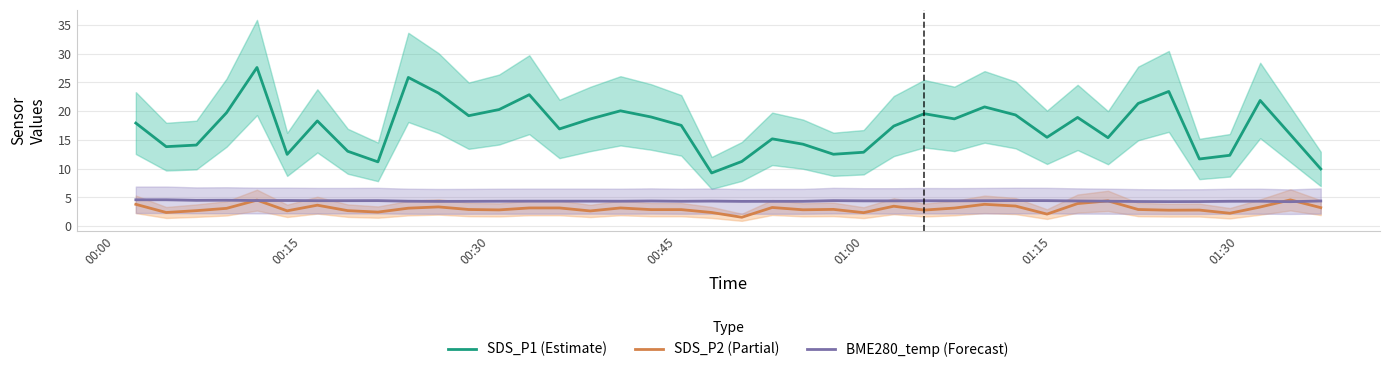

Which series has the largest total across all categories?

SDS_P1 (Estimate)